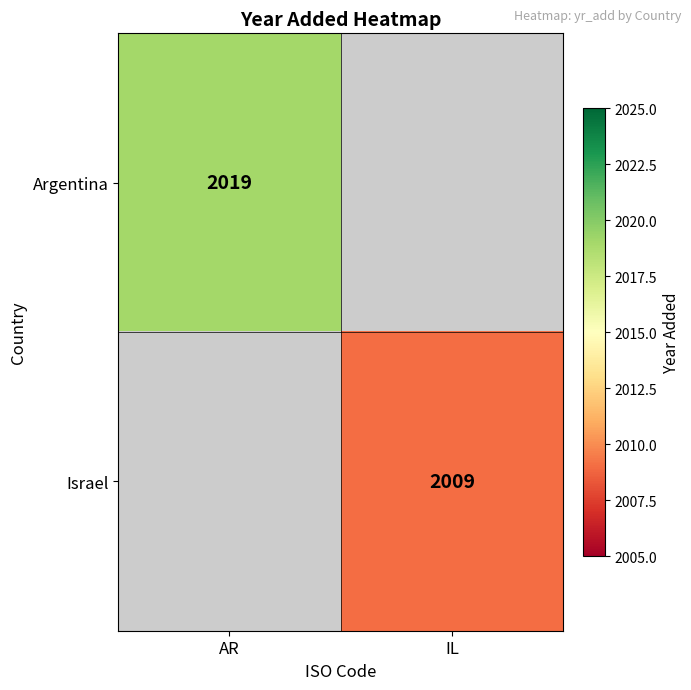

The Israel series shows 651 at IL. True or false?

False